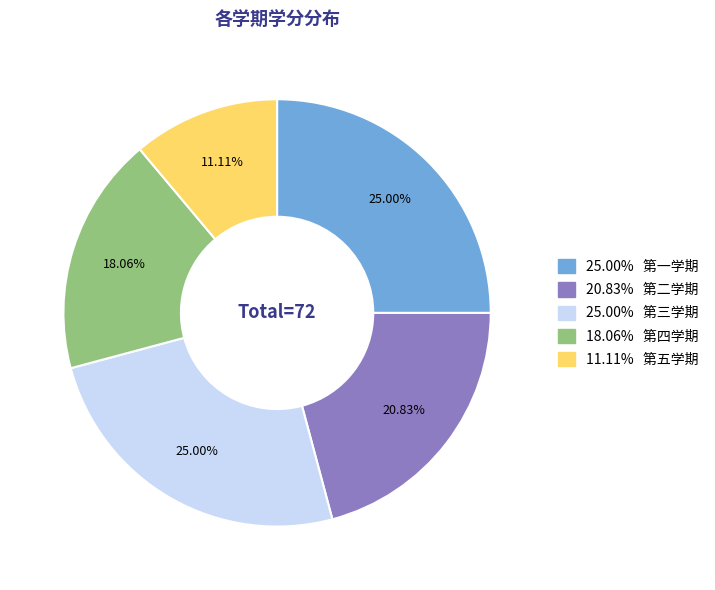

Is there a majority slice in this chart?

No